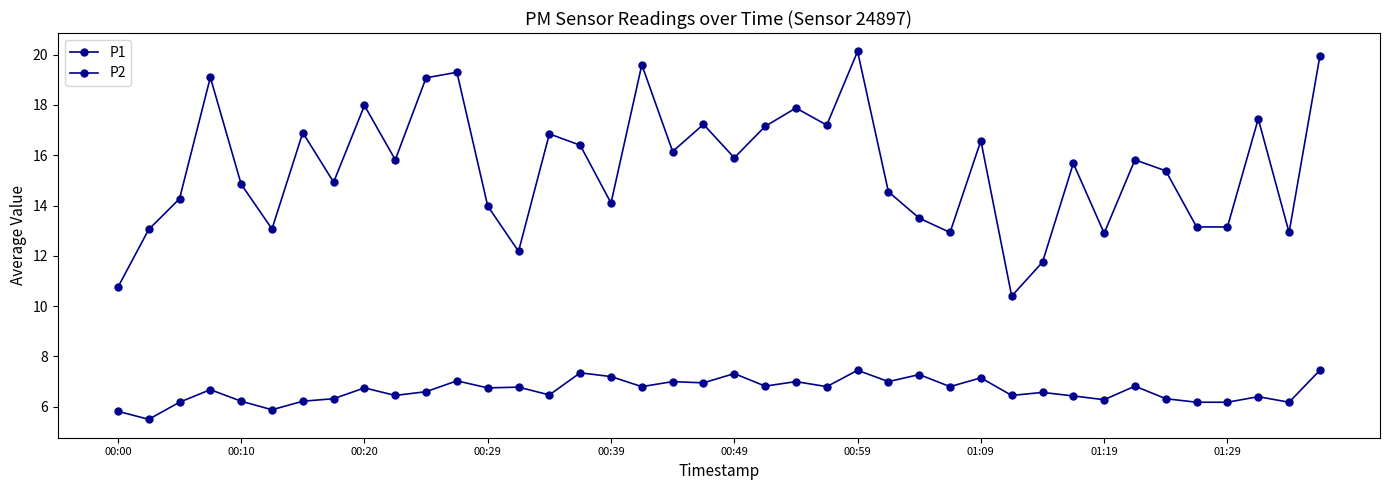

How many lines are shown in the chart?

2